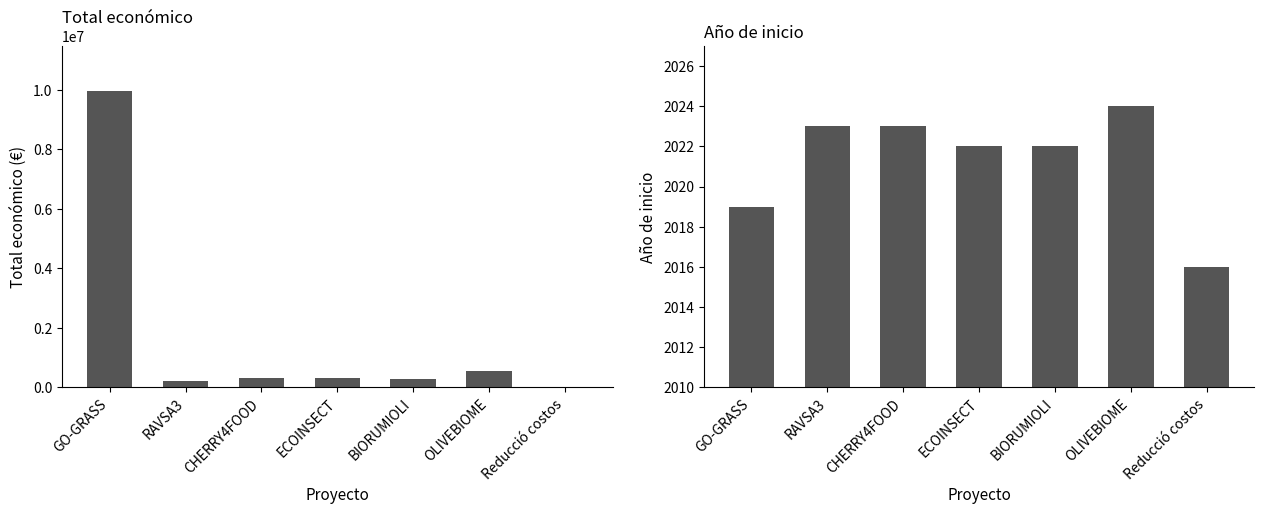

Are the bars grouped side by side (vs. stacked)?

Yes